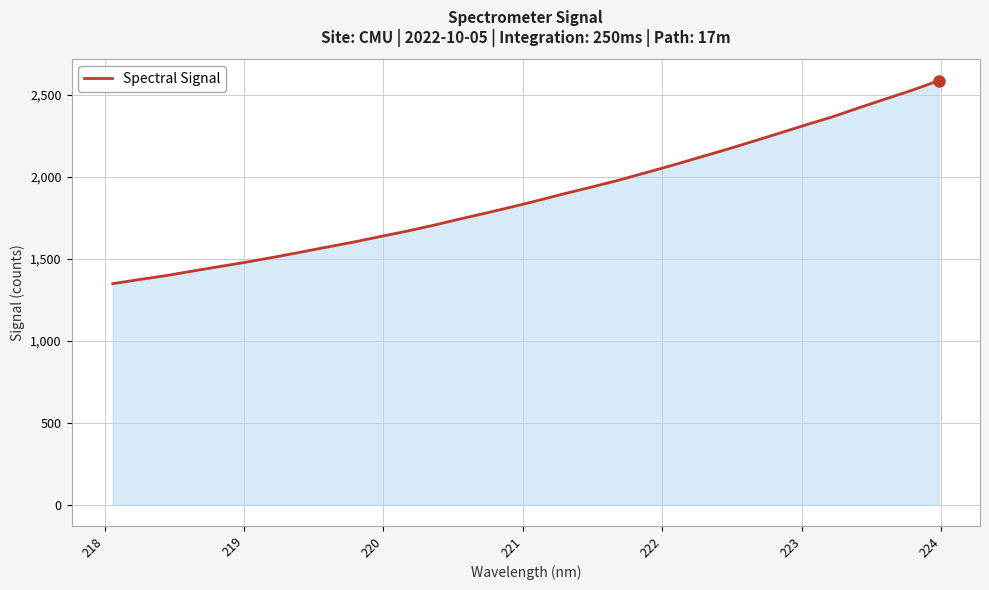

How many lines are shown in the chart?

1